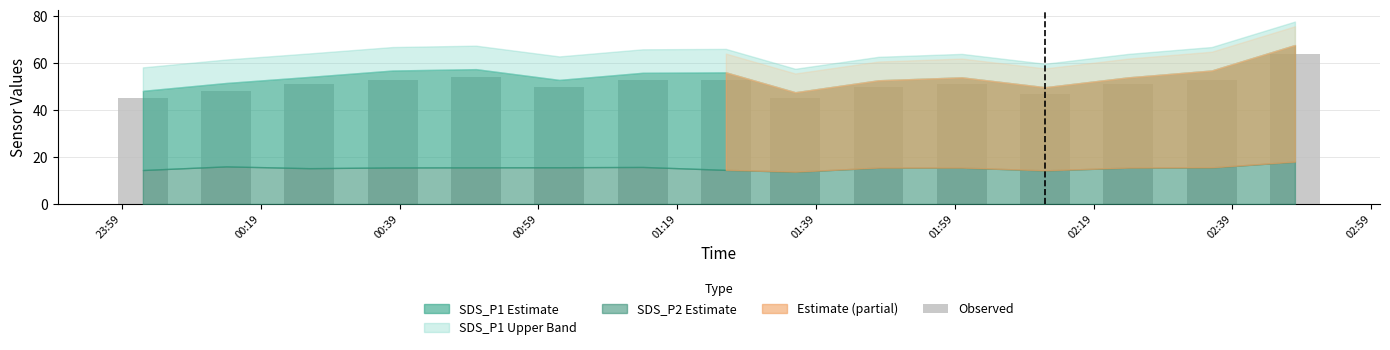

What is the difference between the maximum and minimum values?

19